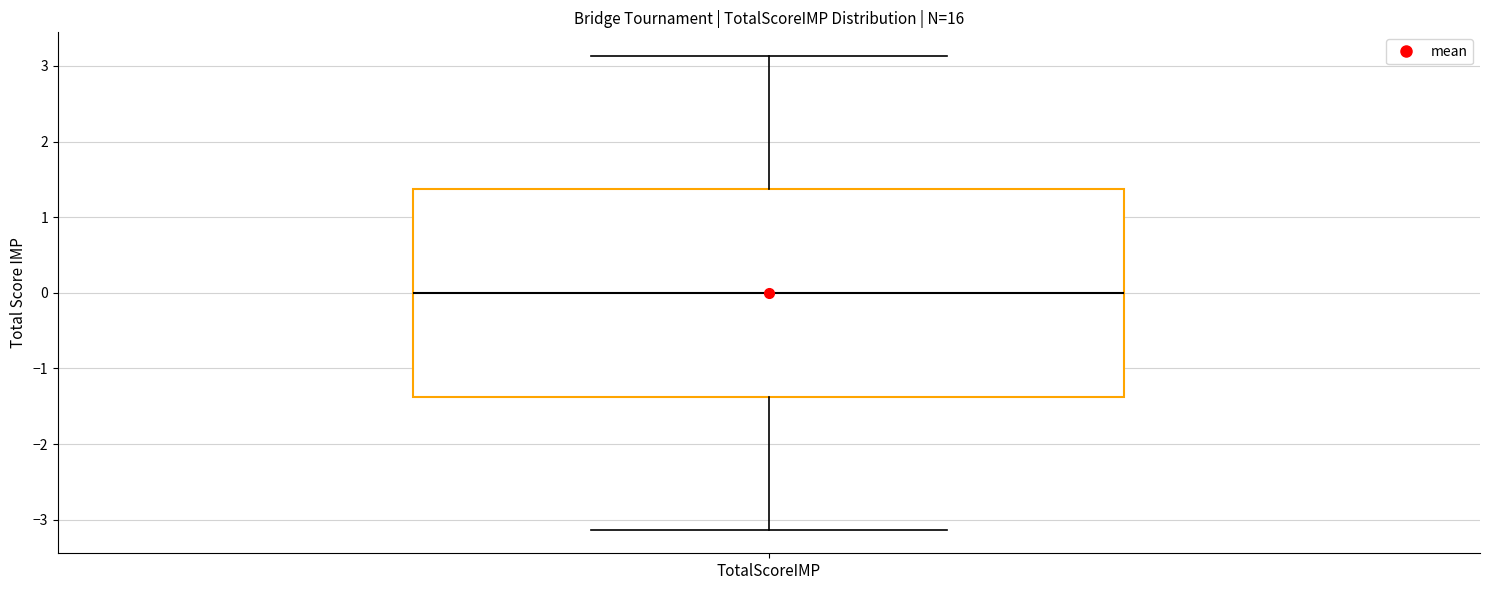

Where does the lower whisker of the box for TotalScoreIMP end on the y-axis? The values are not printed on the chart, so give them approximately, as read against the axis.

-3.1